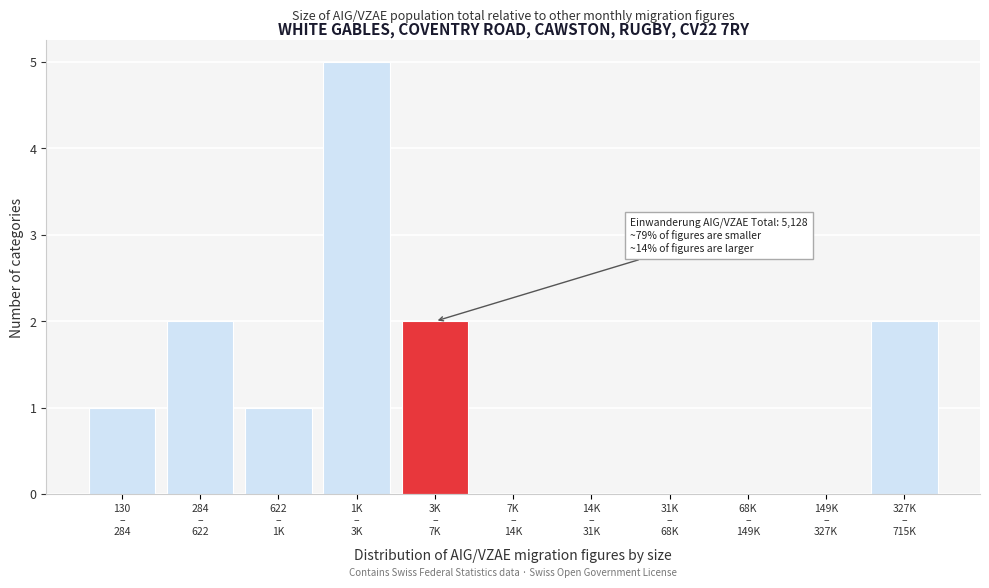

What is the greatest value displayed?

5